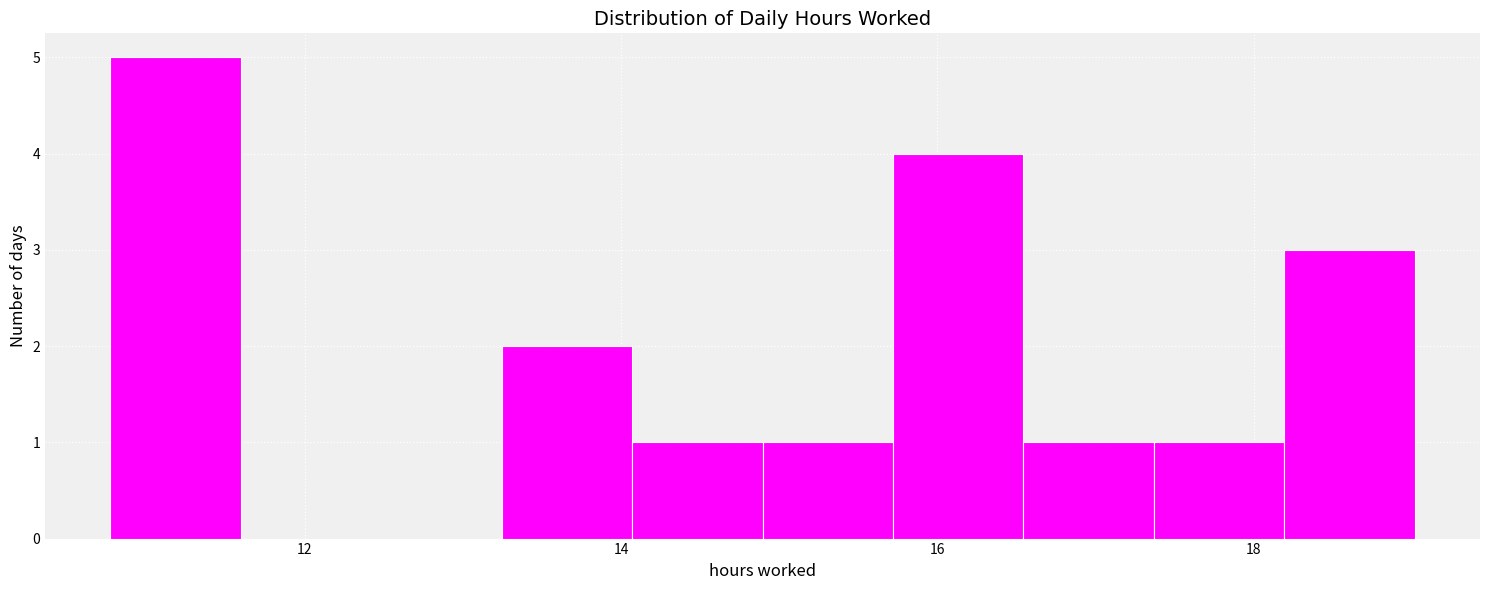

Reading left to right, list every bar in this chart as the range it spans on the x-axis followed by its height. Neither the bar edges nor the heights are printed on the chart, so give them approximately, as read against the axes.

10.8 to 11.6: 5
11.6 to 12.4: 0
12.4 to 13.2: 0
13.2 to 14.0: 2
14.0 to 14.8: 1
14.8 to 15.8: 1
15.8 to 16.6: 4
16.6 to 17.4: 1
17.4 to 18.2: 1
18.2 to 19.0: 3